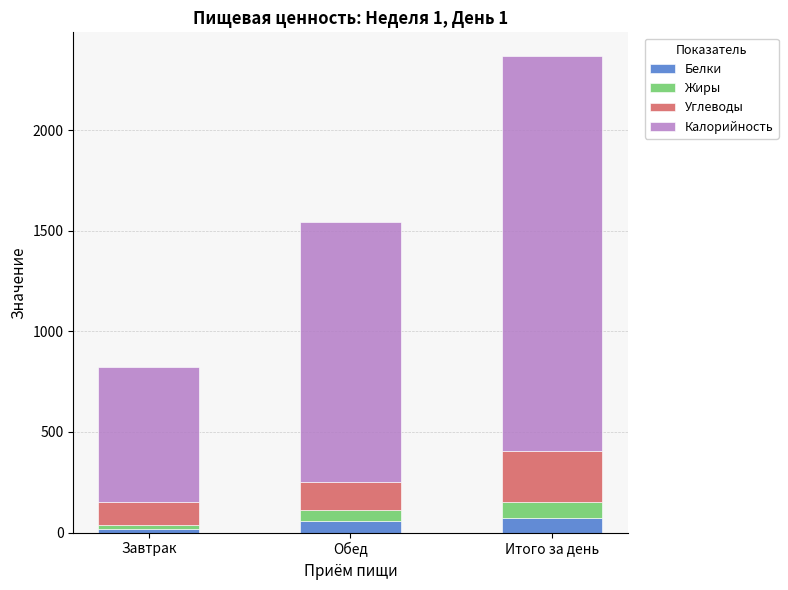

Is it true that Белки equals 74.8 at Итого за день?

True